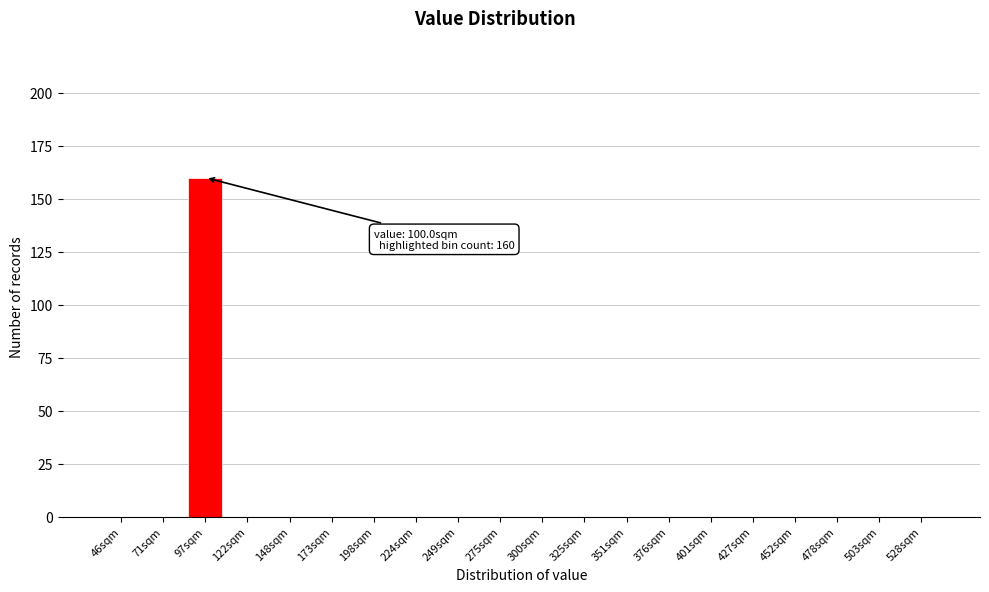

Reading right to left, list all the values displayed in this chart.

528sqm=0	503sqm=0	478sqm=0	452sqm=0	427sqm=0	401sqm=0	376sqm=0	351sqm=0	325sqm=0	300sqm=0	275sqm=0	249sqm=0	224sqm=0	198sqm=0	173sqm=0	148sqm=0	122sqm=0	97sqm=160	71sqm=0	46sqm=0